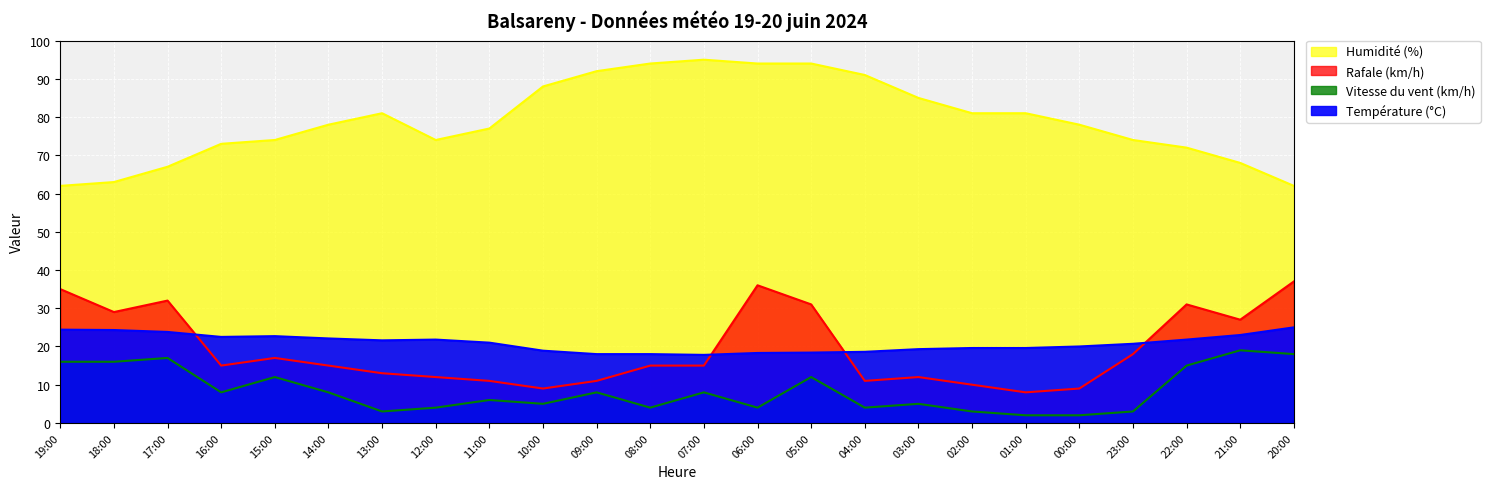

How many interior local peaks does the Température (°C) series have?

2